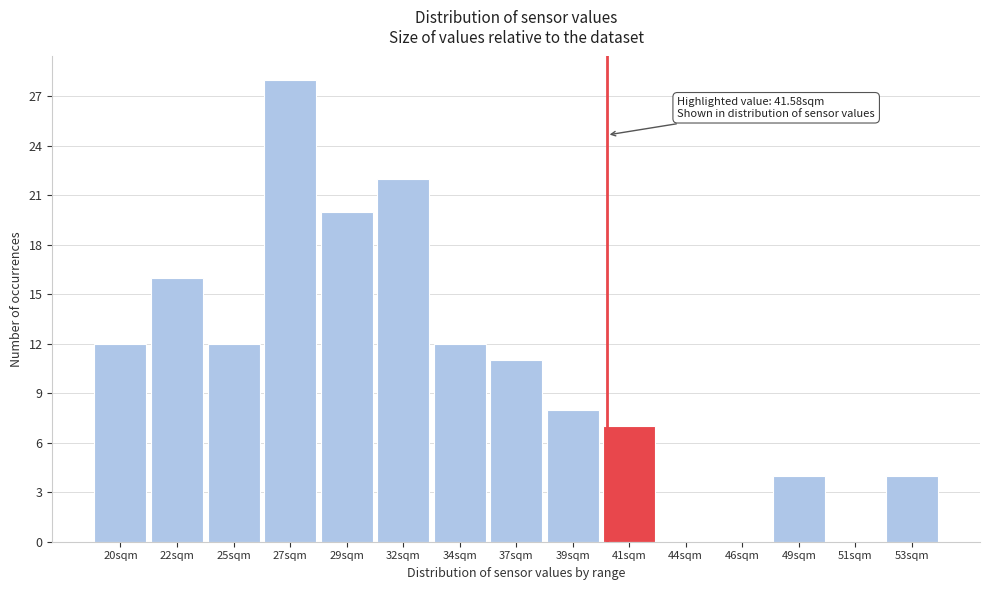

Reading left to right, what are all the values shown in this chart?

20sqm=12	22sqm=16	25sqm=12	27sqm=28	29sqm=20	32sqm=22	34sqm=12	37sqm=11	39sqm=8	41sqm=7	44sqm=0	46sqm=0	49sqm=4	51sqm=0	53sqm=4